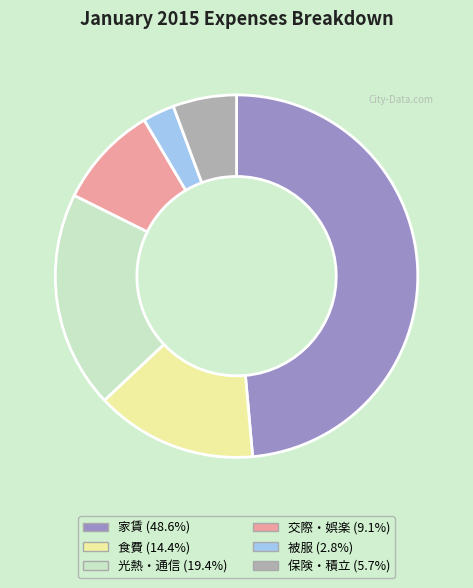

Which slice is the smallest?

被服